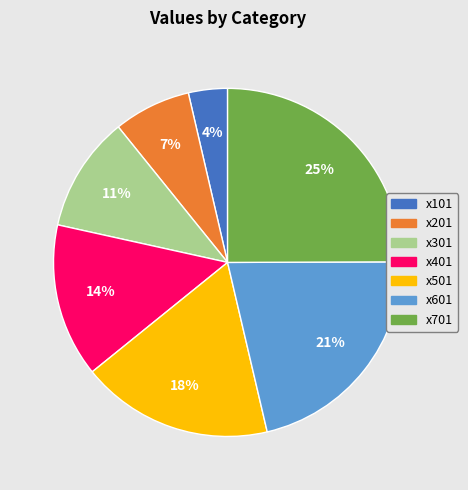

To the nearest percent, what portion does x601 represent?

21%